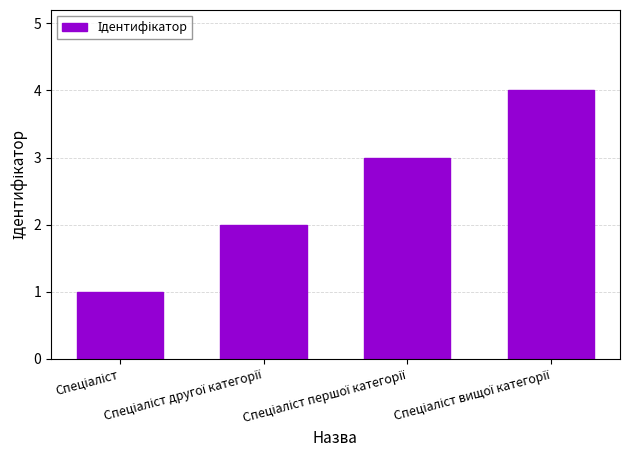

What is the difference between the maximum and minimum values?

3